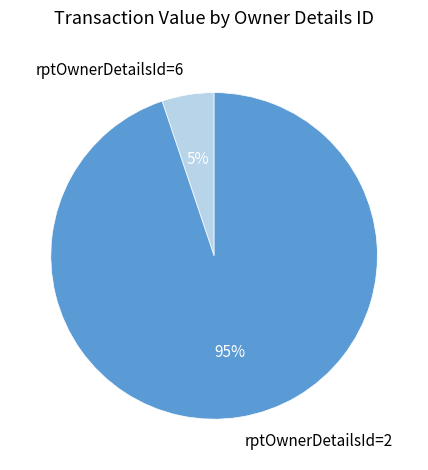

What percentage is the rptOwnerDetailsId=2 slice, to the nearest percent?

95%